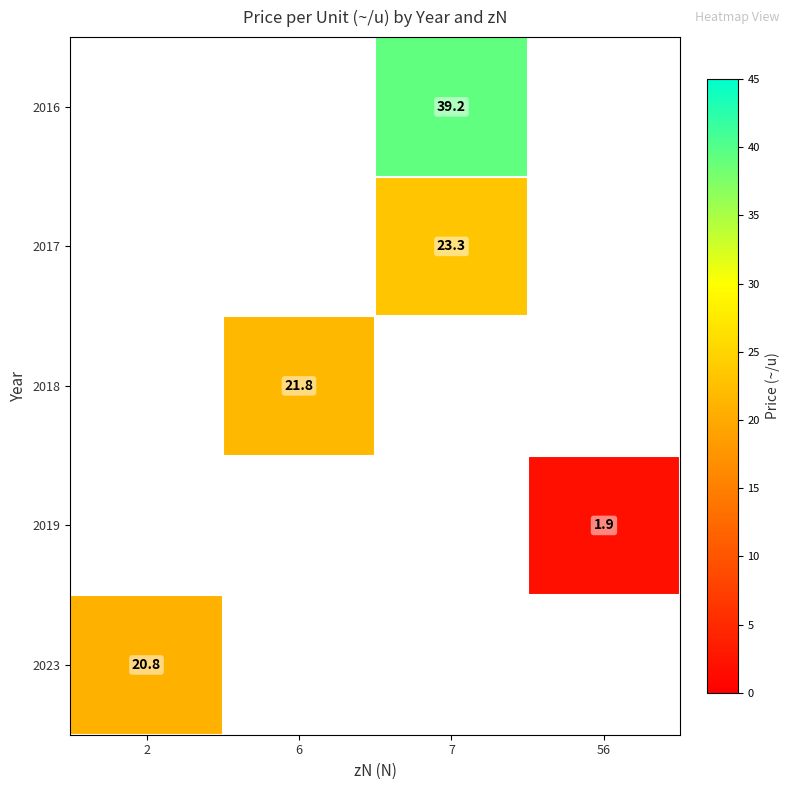

Is the value of 2017 at 2 greater than the value of 2023 at 7?

No